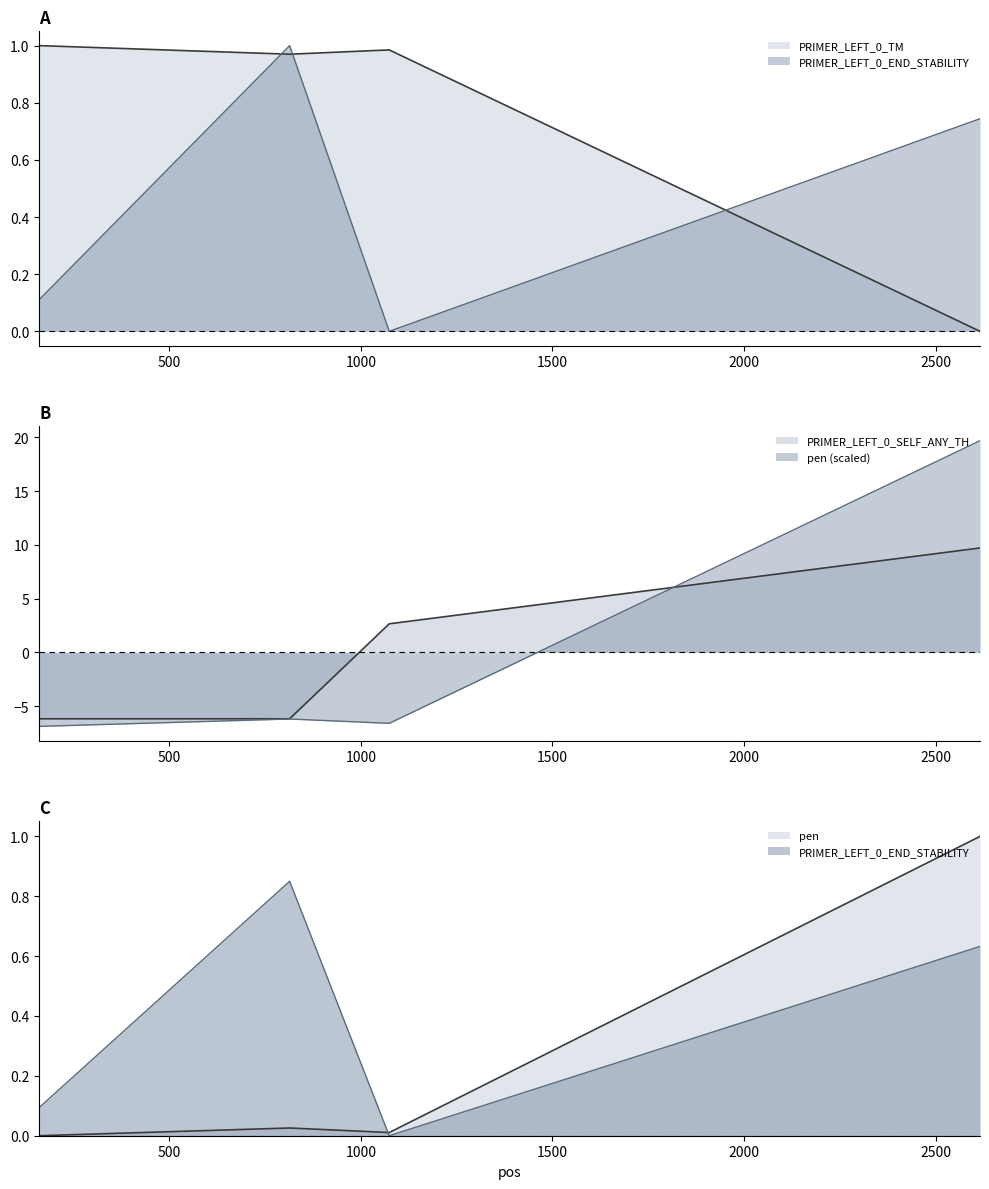

What is the difference between the second highest and minimum values in the PRIMER_LEFT_0_SELF_ANY_TH series?

8.8